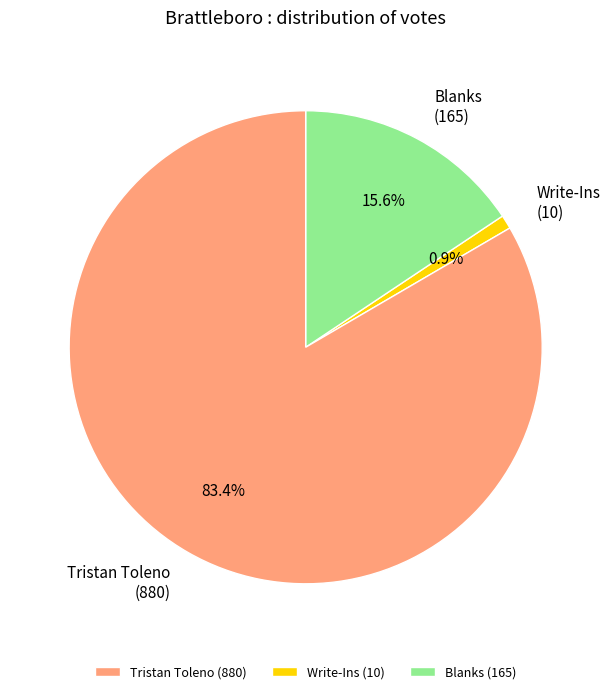

The Blanks slice represents 21% of the pie. True or false?

False